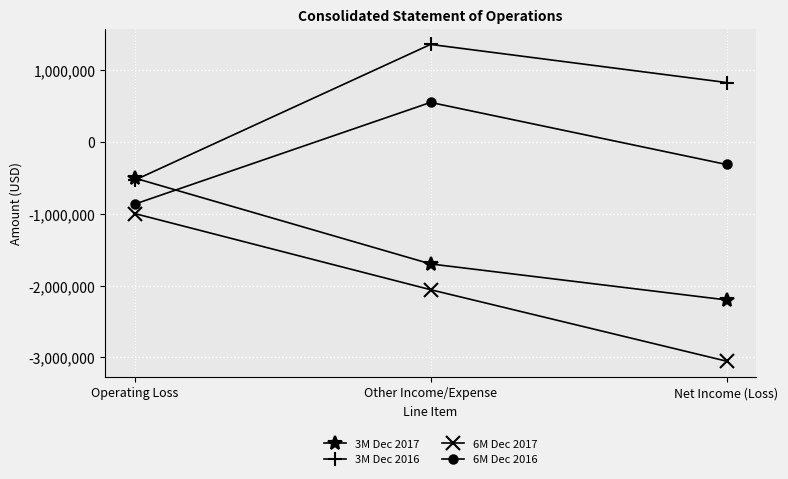

What are all the series names shown in the legend?

3M Dec 2017, 3M Dec 2016, 6M Dec 2017, 6M Dec 2016